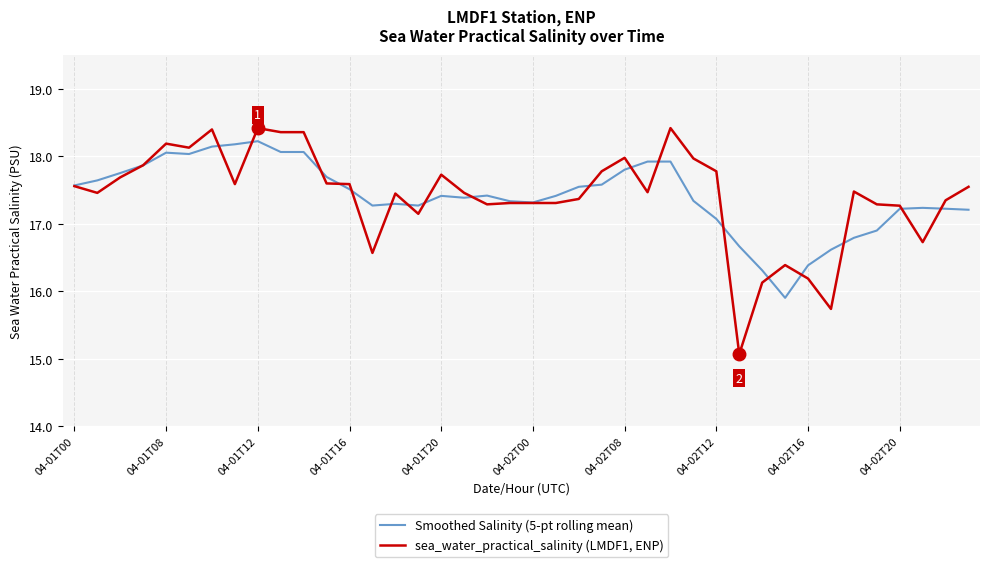

Which series has the largest range (max minus min)?

sea_water_practical_salinity (LMDF1, ENP)